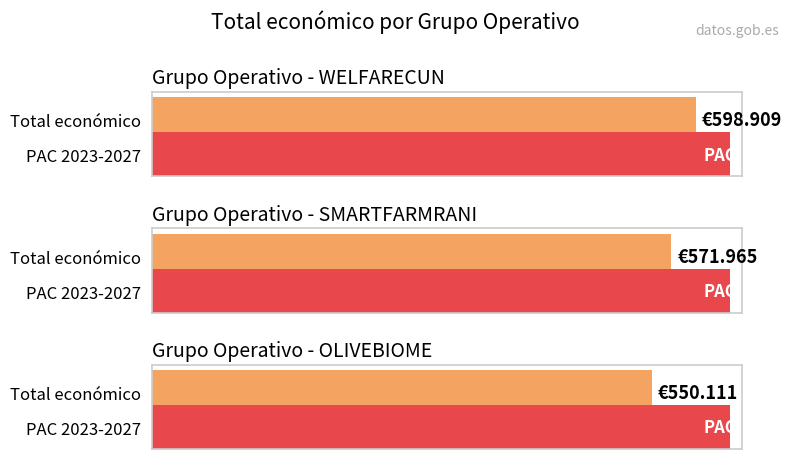

What is the value of the 2nd bar from the left?

571965